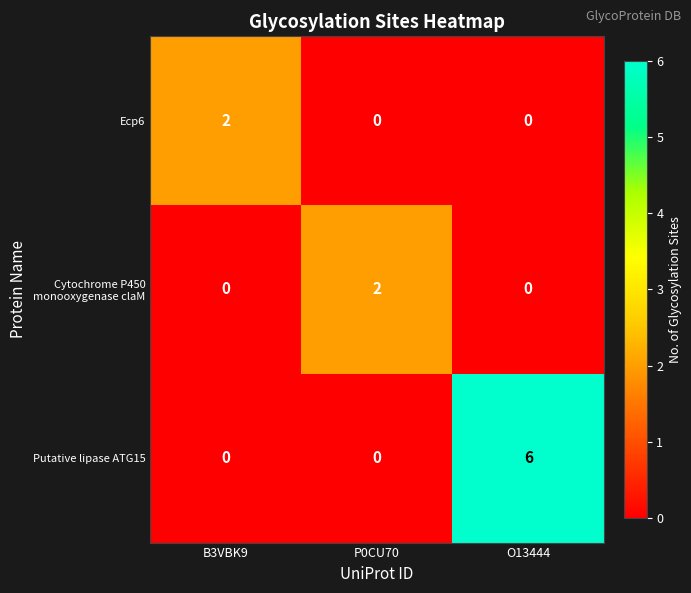

At which category is the sum across all series the highest?

O13444